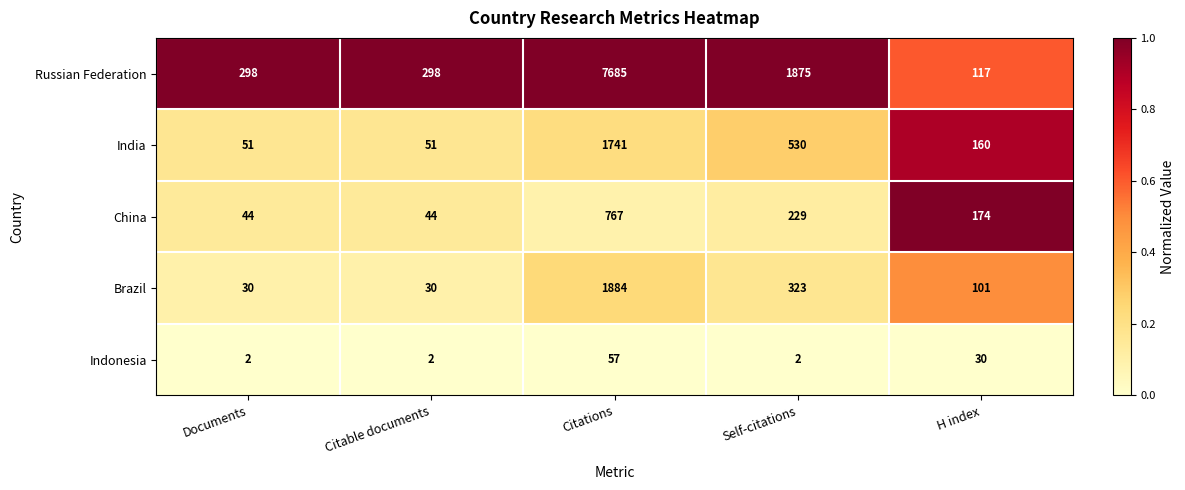

At Self-citations, list the series in order from largest to smallest.

Russian Federation, India, Brazil, China, Indonesia